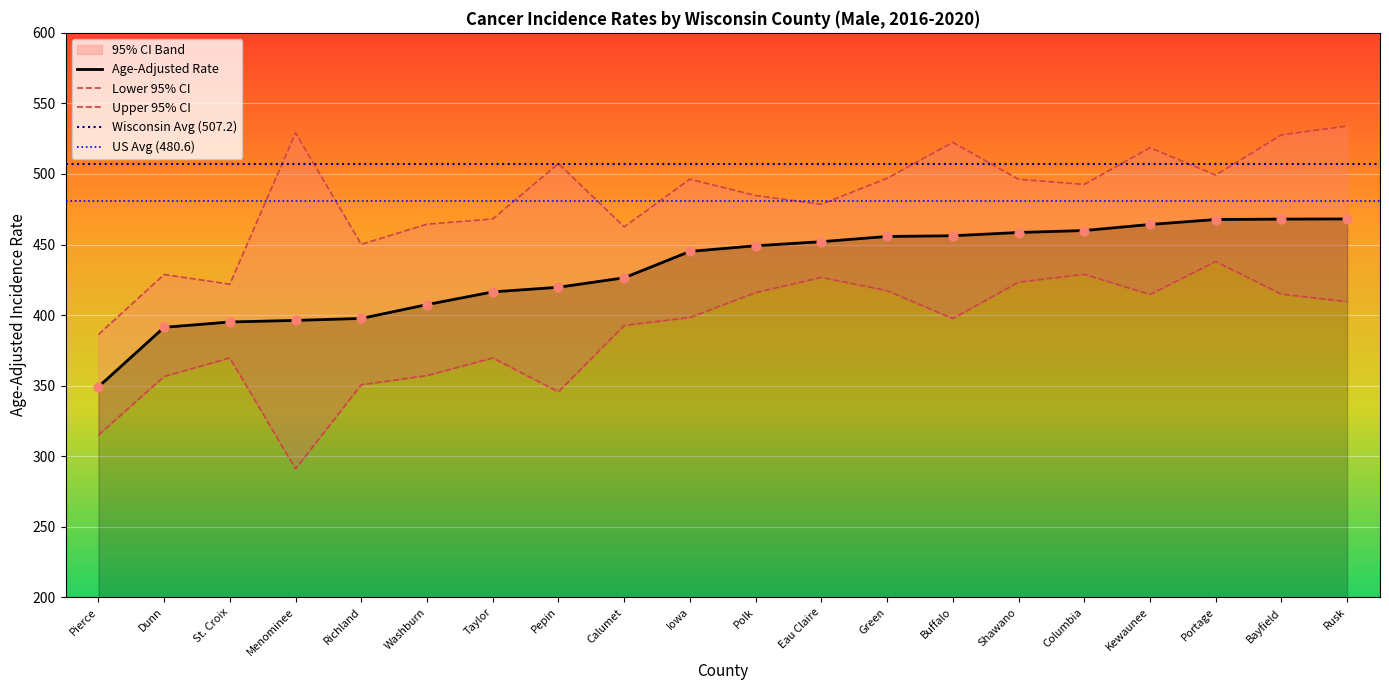

Which series reaches the maximum Y coordinate?

Upper 95% CI